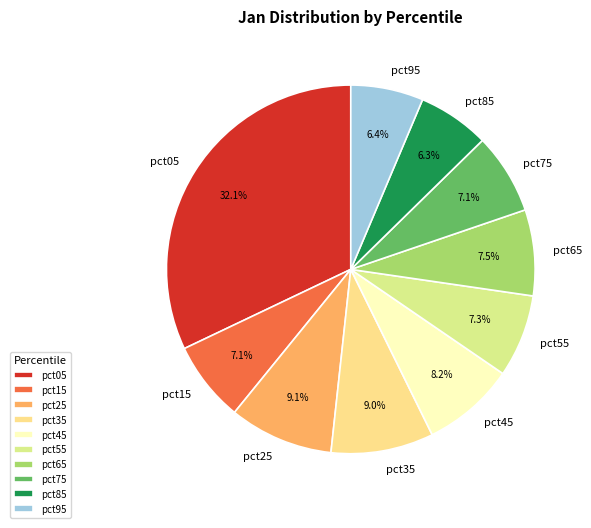

Count the number of slices in the pie.

10